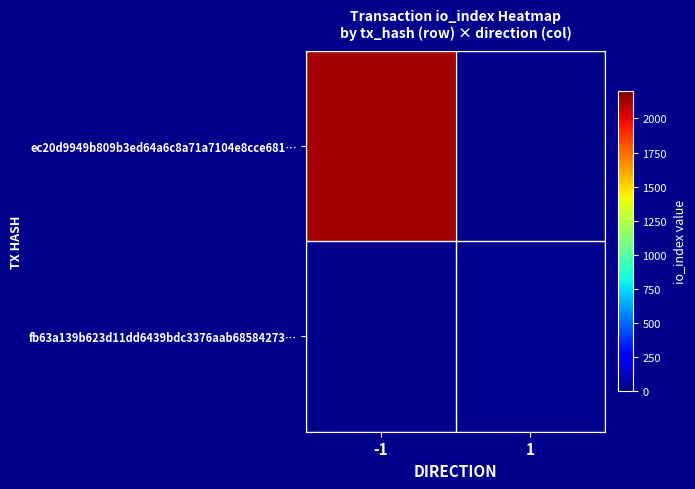

Read the ec20d9949b809b3ed64a6c8a71a7104e8cce681… value at -1.

2127.0